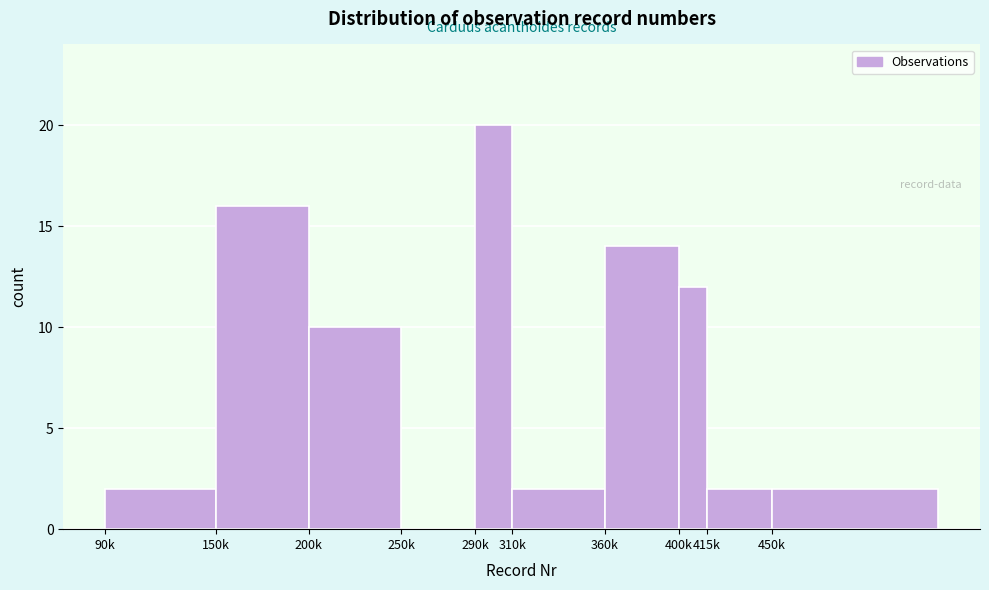

Reading right to left, transcribe all the data shown in this chart.

450k=2	415k=2	400k=12	360k=14	310k=2	290k=20	250k=0	200k=10	150k=16	90k=2